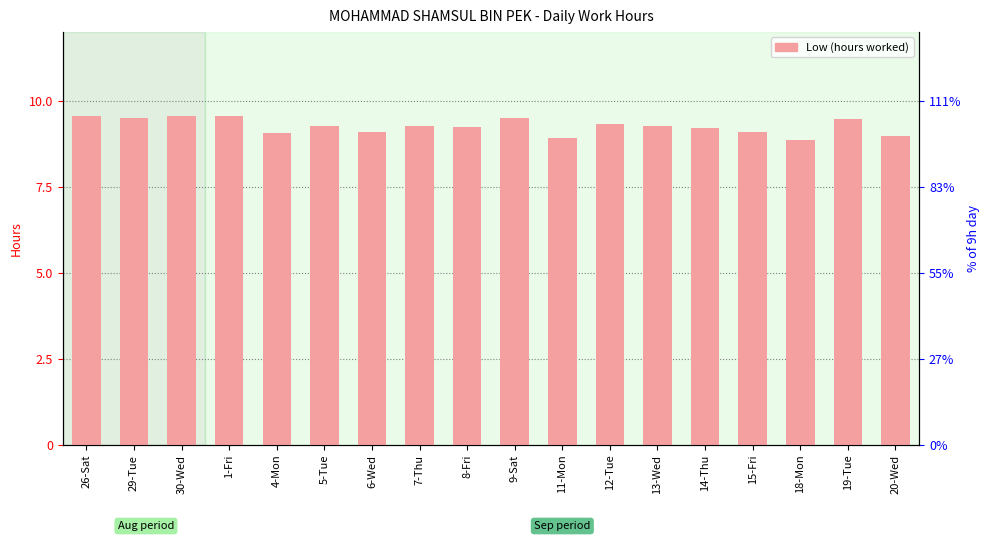

Rank the categories by value from lowest to highest.

18-Mon, 11-Mon, 20-Wed, 4-Mon, 15-Fri, 6-Wed, 14-Thu, 8-Fri, 7-Thu, 13-Wed, 5-Tue, 12-Tue, 19-Tue, 29-Tue, 9-Sat, 26-Sat, 1-Fri, 30-Wed